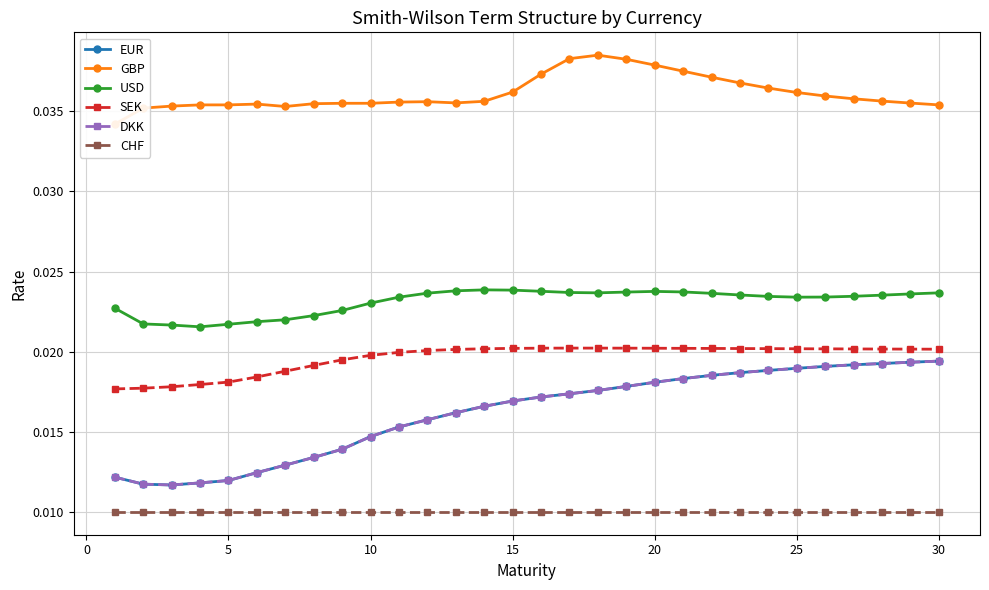

True or false: DKK has more than 0 interior local peaks.

False